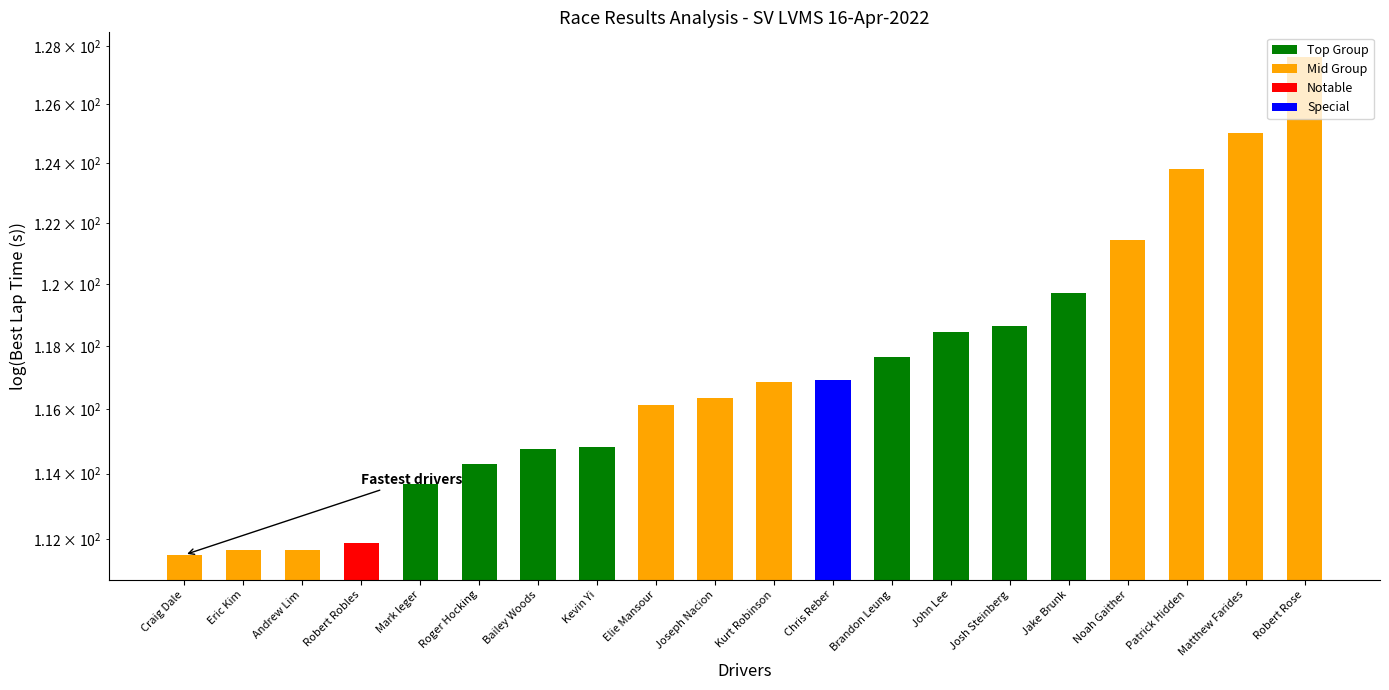

Which label corresponds to the largest value in the chart?

Robert Rose